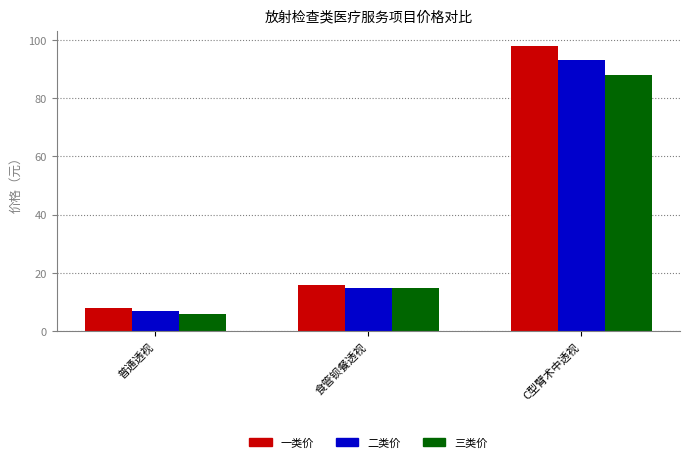

What is the spread (max minus min) of values at C型臂术中透视?

10